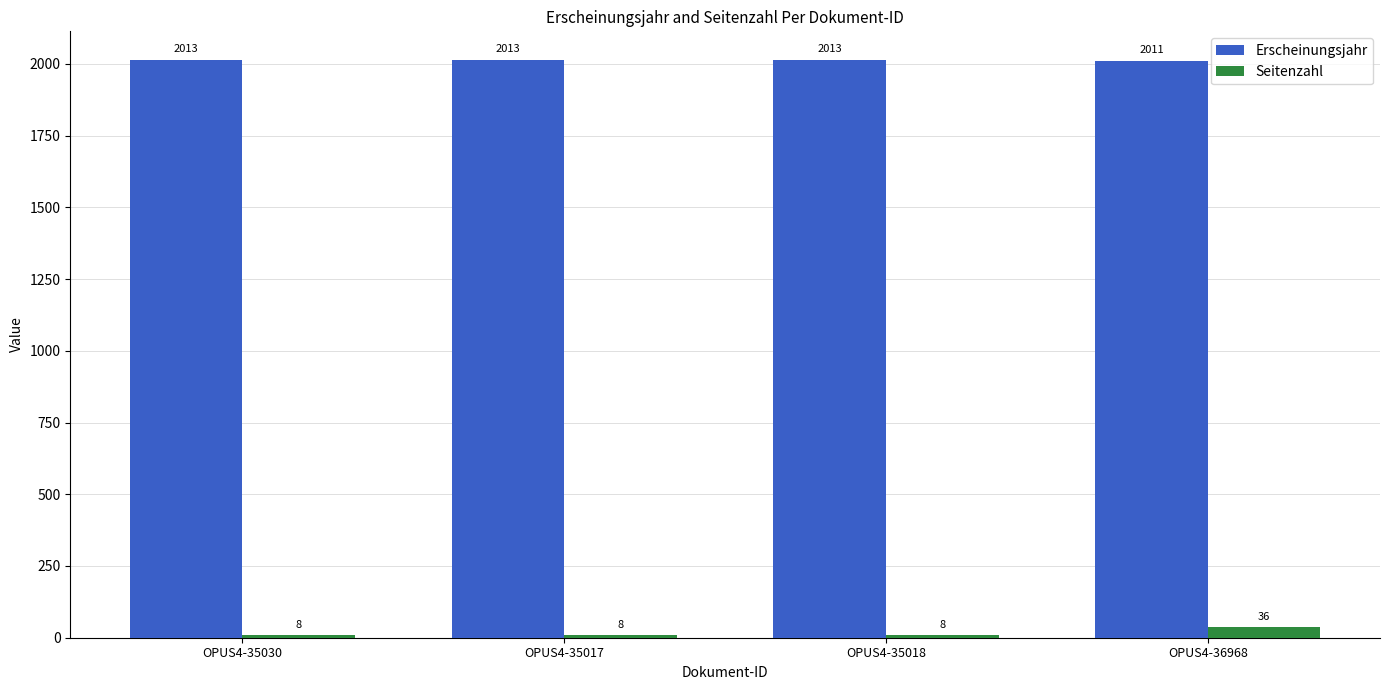

Count the Erscheinungsjahr values in the range 2013 to 2014.

3